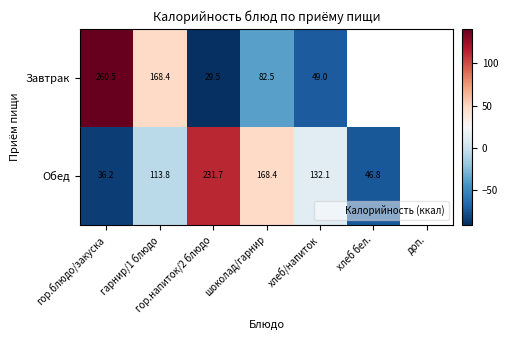

True or false: Завтрак has a value of -25.0 at шоколад/гарнир.

False